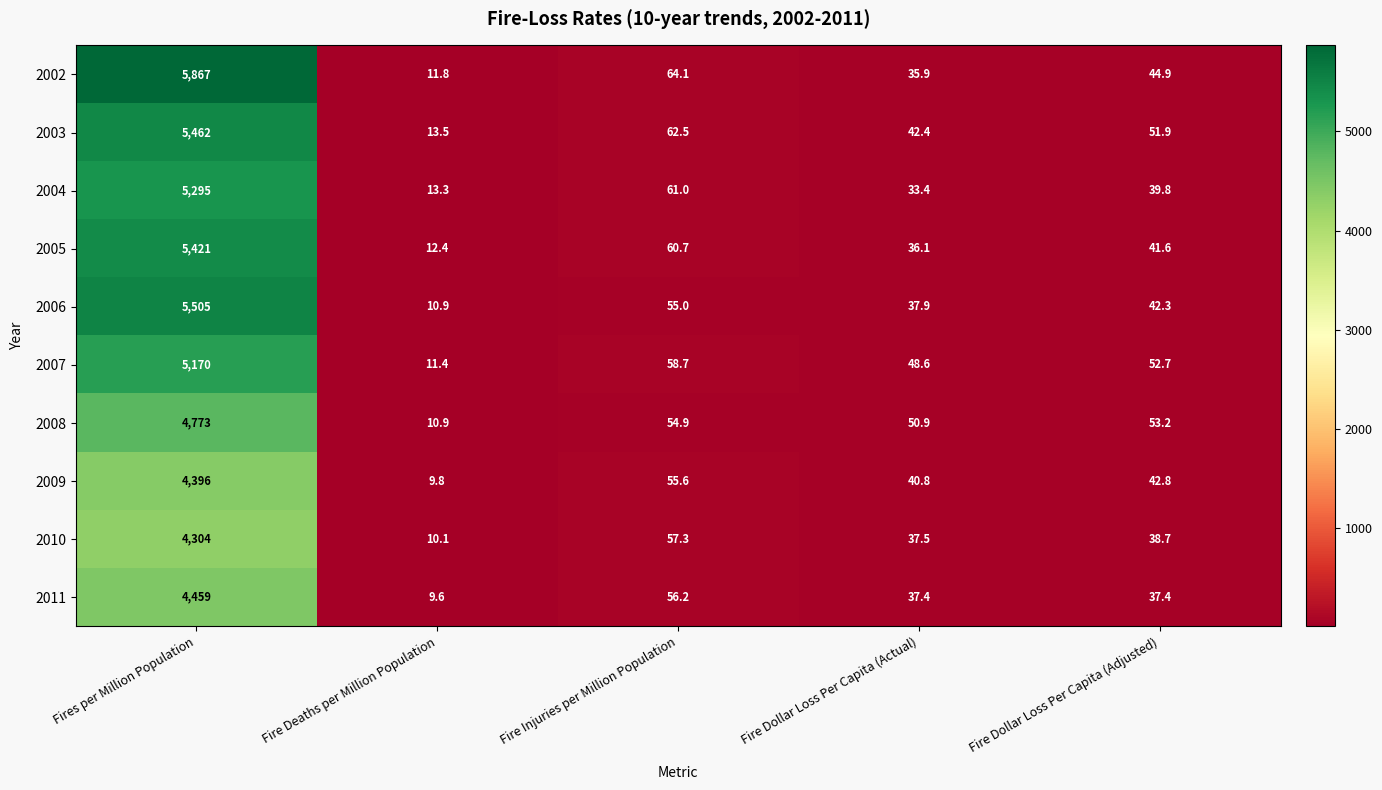

What is the smallest value displayed?

9.6